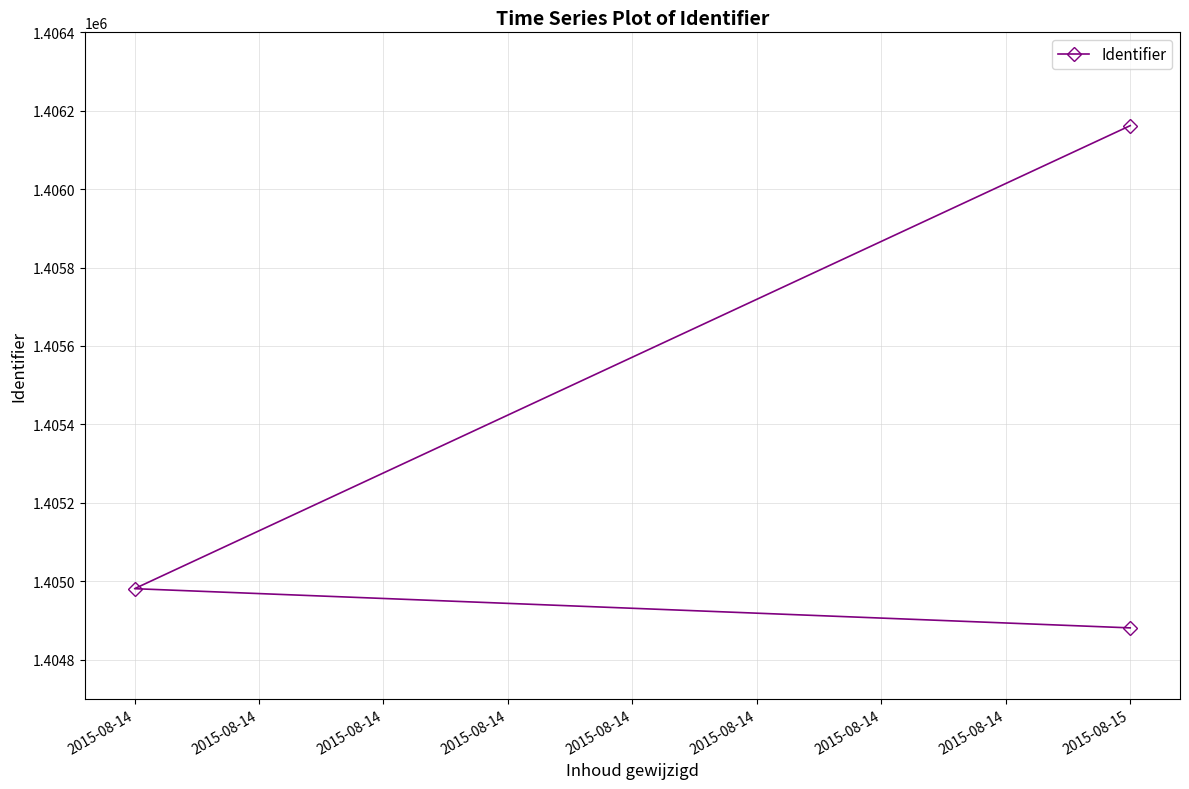

How many lines are shown in the chart?

1